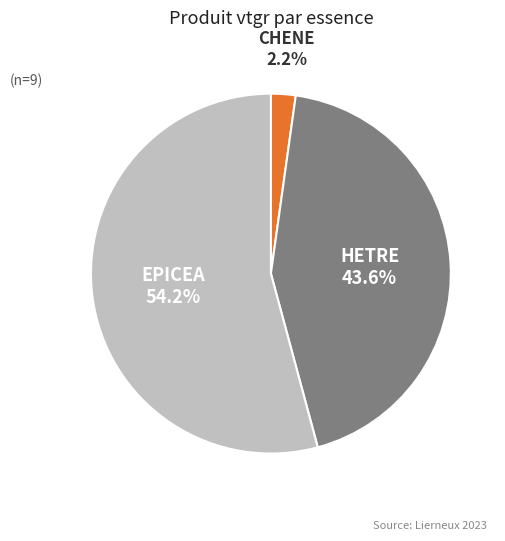

Is there a majority slice in this chart?

Yes